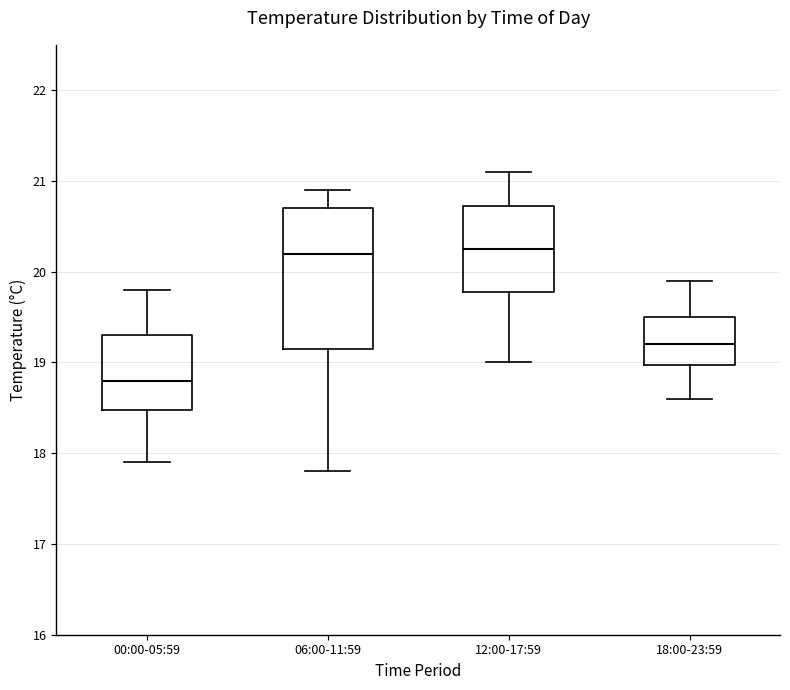

Where does the median line of the box for 12:00-17:59 sit on the y-axis? The values are not printed on the chart, so give them approximately, as read against the axis.

20.3